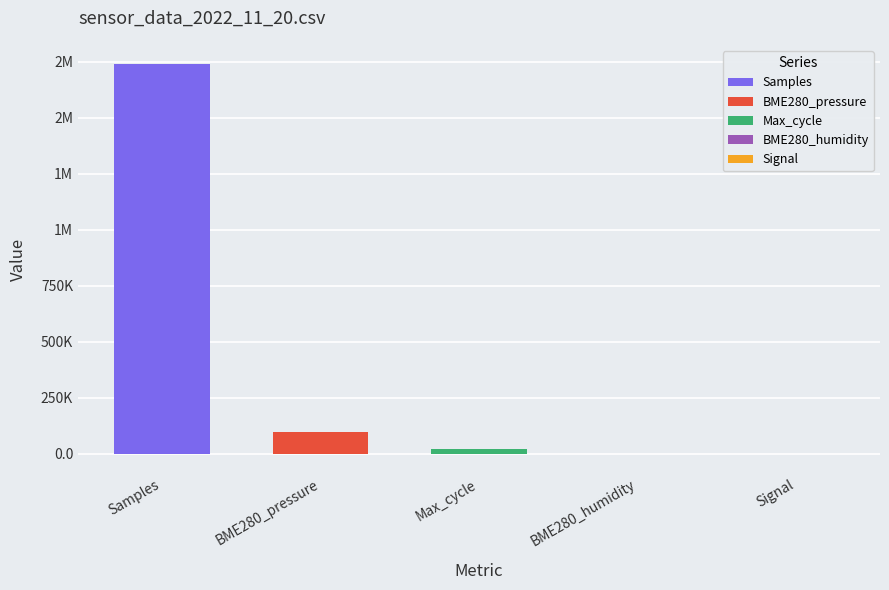

Which series has the widest spread of values?

Samples